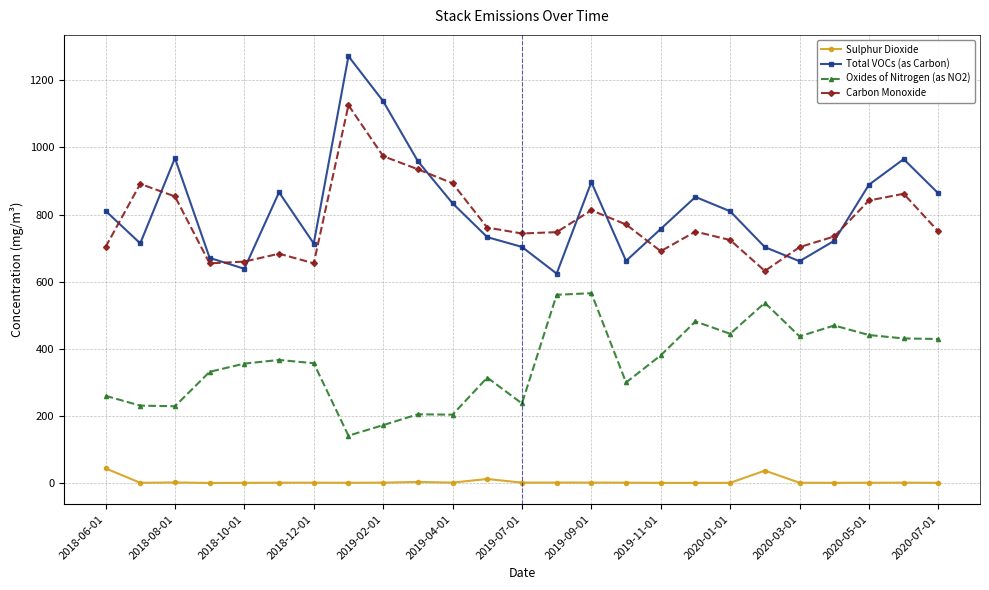

Which series has the largest range (max minus min)?

Total VOCs (as Carbon)